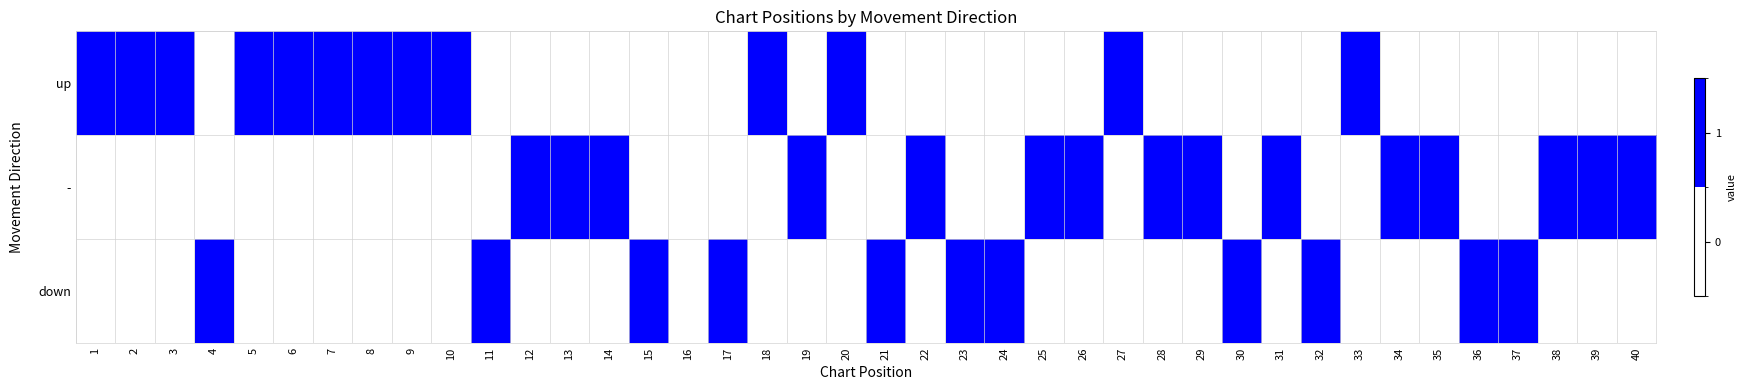

How many distinct data groups are displayed?

3